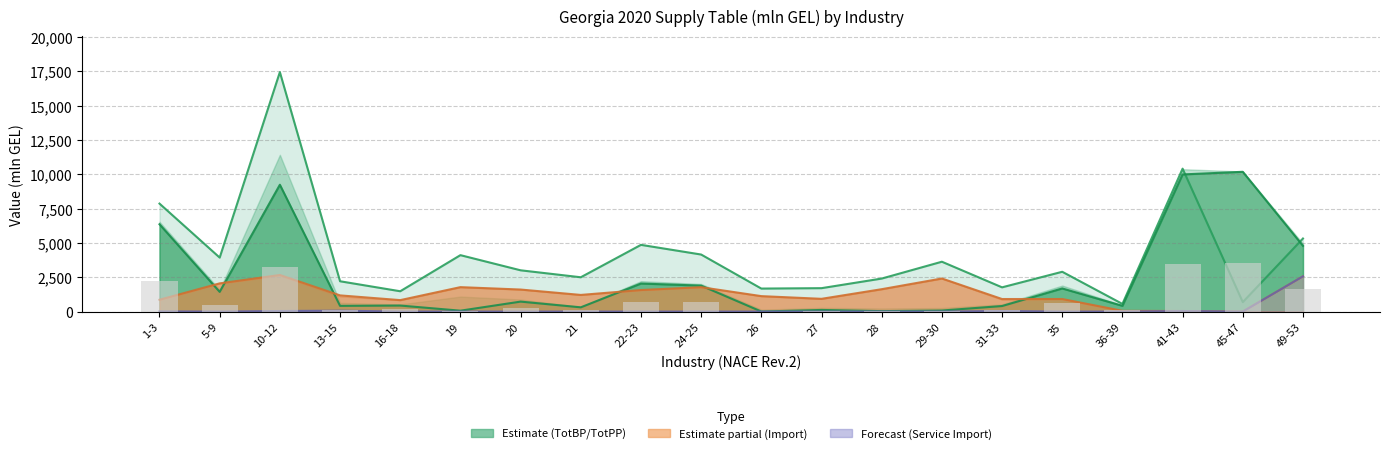

The ImportTotal series shows 3687.4 at 5-9. True or false?

False